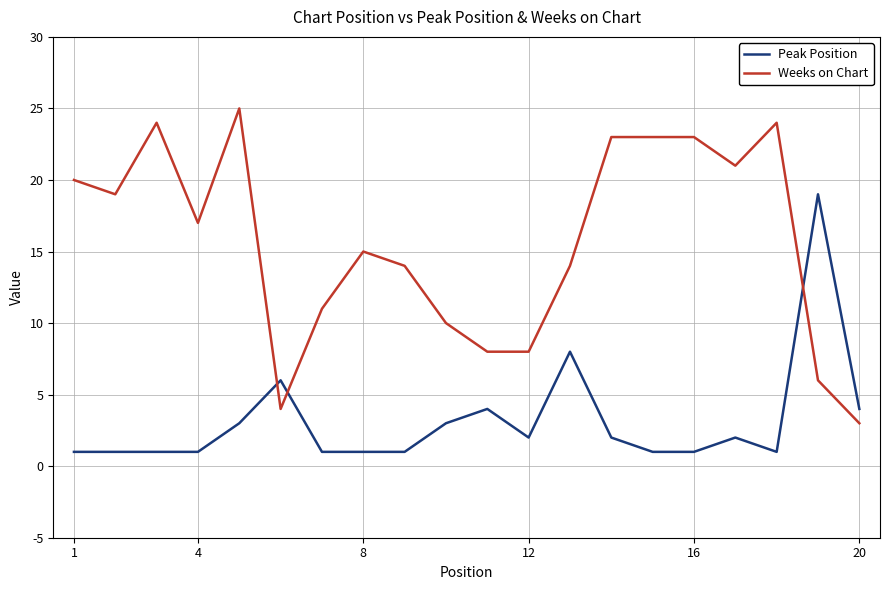

What is the difference between the maximum and minimum values in the Weeks on Chart series?

22